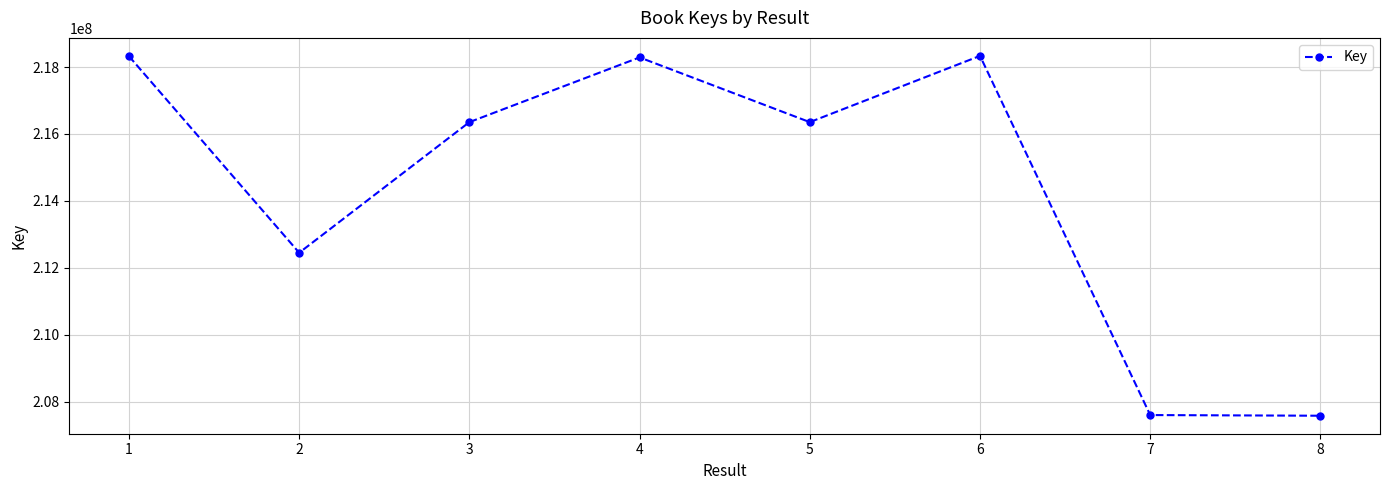

At which category does the data reach its first local valley?

2